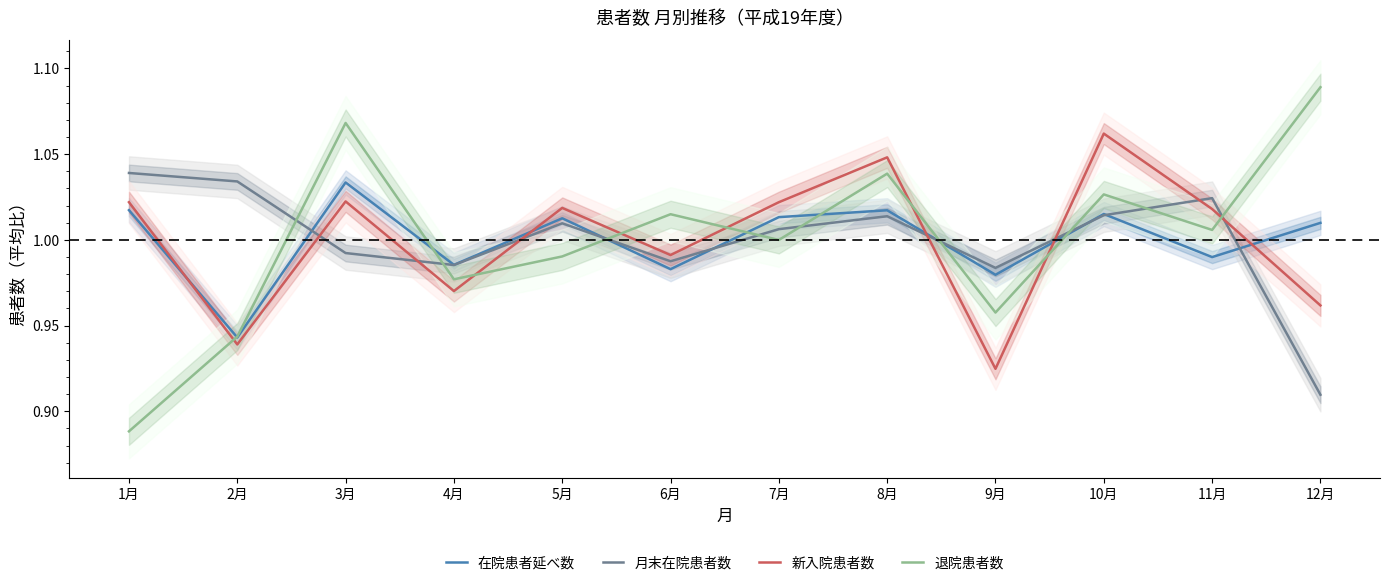

Which series changed the most between 8月 and 10月?

新入院患者数